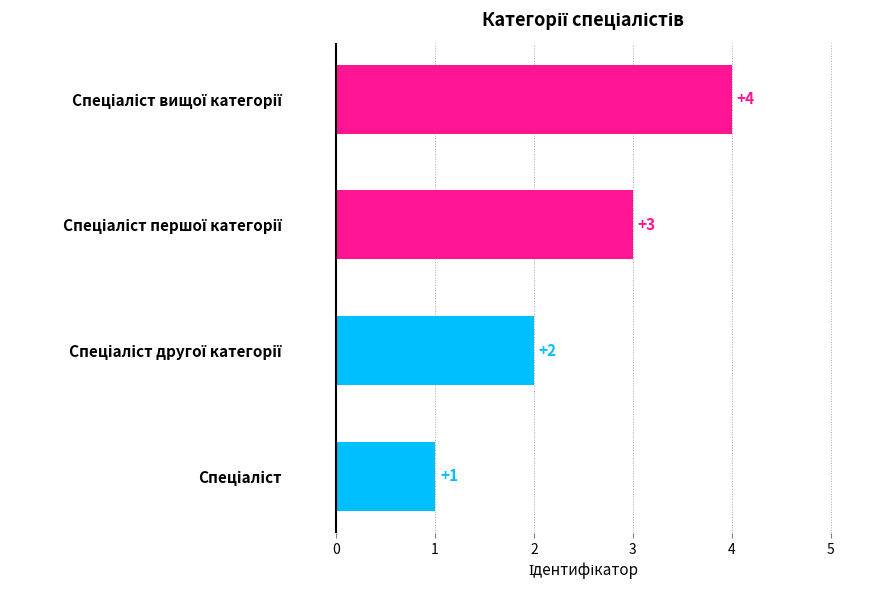

What is the smallest value displayed?

1